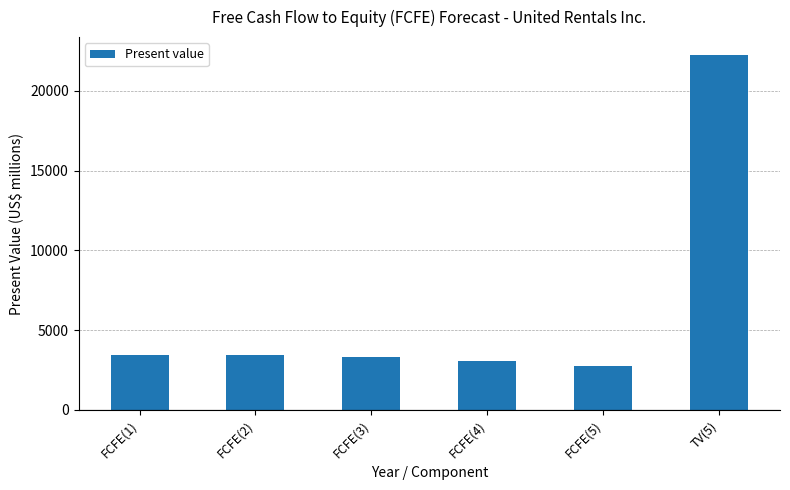

How many distinct data groups are displayed?

1